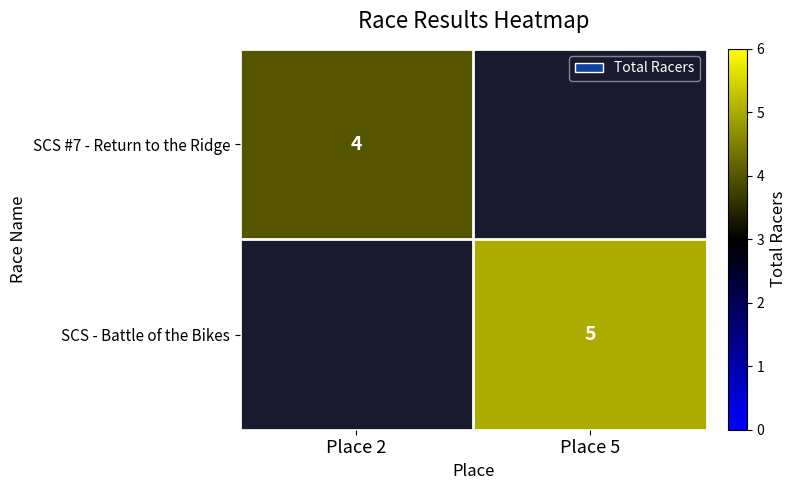

Is the value of SCS #7 - Return to the Ridge at Place 2 greater than the value of SCS - Battle of the Bikes at Place 5?

No